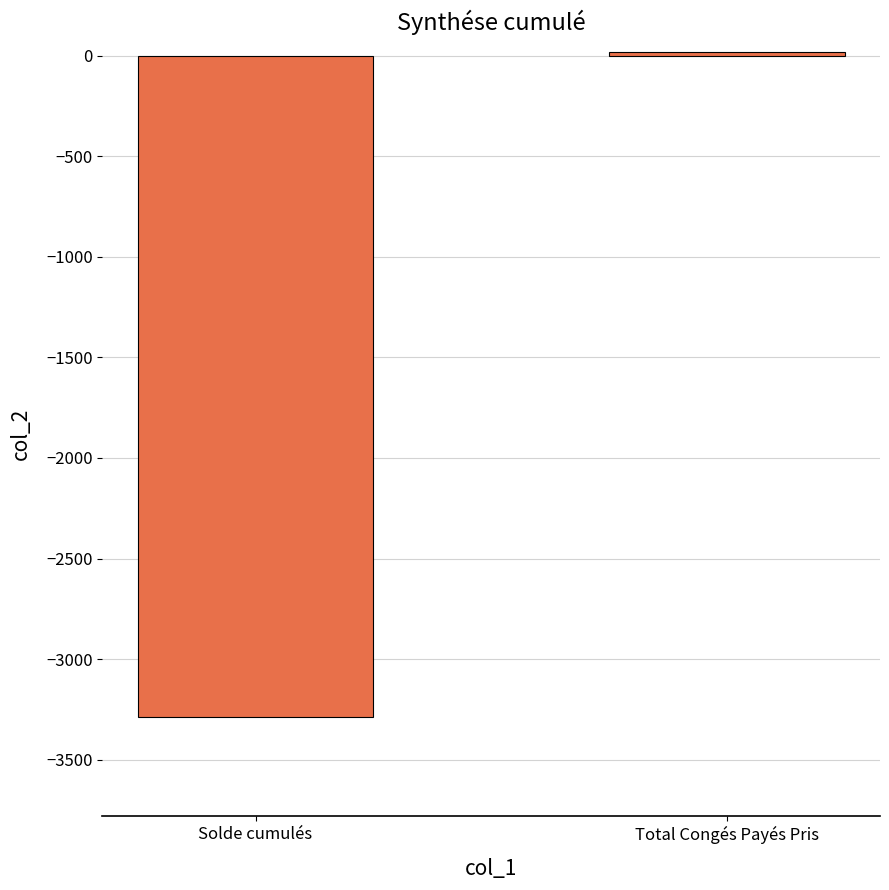

What is the smallest value displayed?

-3288.1